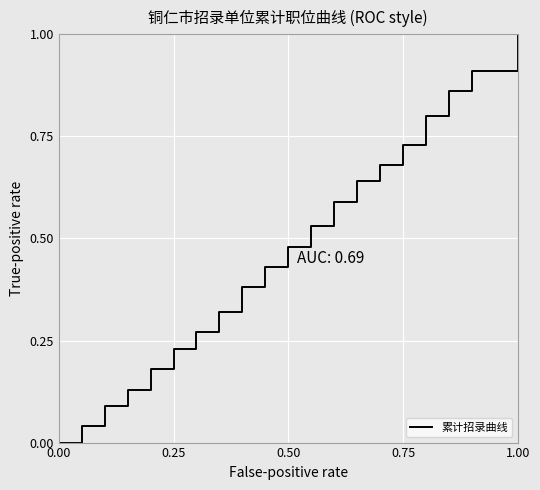

True or false: there are more than 2 points higher than both neighbors.

False